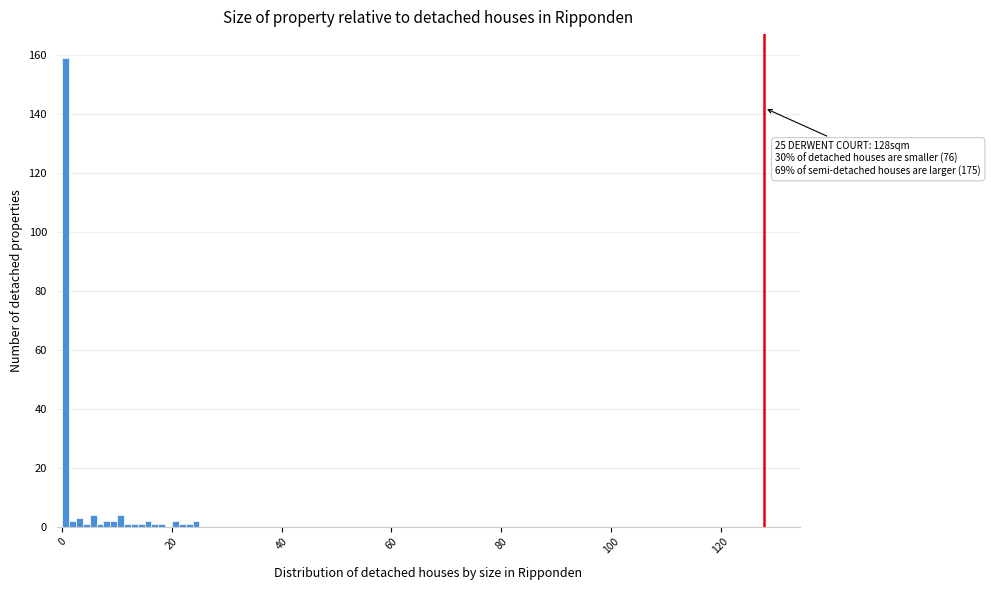

Read against the x-axis, roughly where is the centre of the tallest bar?

0